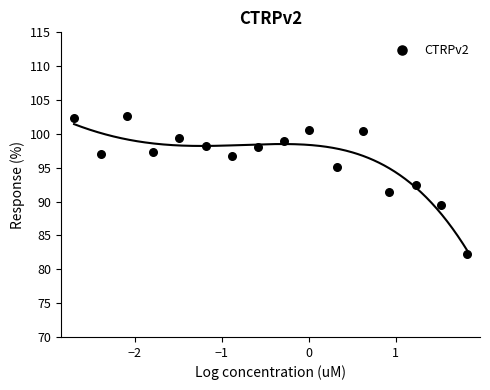

What is the range of X values (max minus min)?

4.5